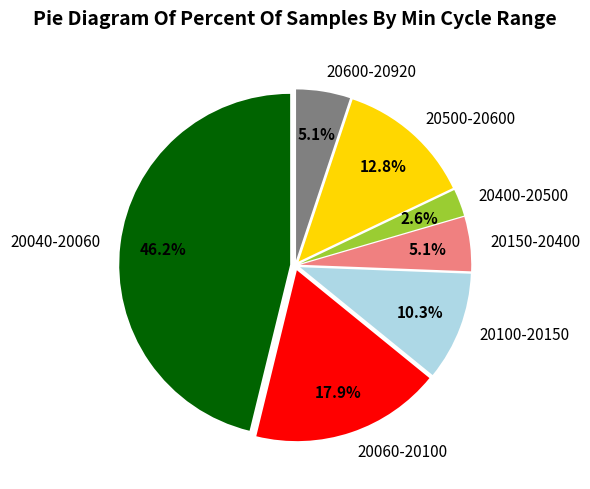

Which has a higher value, 20060-20100 or 20600-20920?

20060-20100